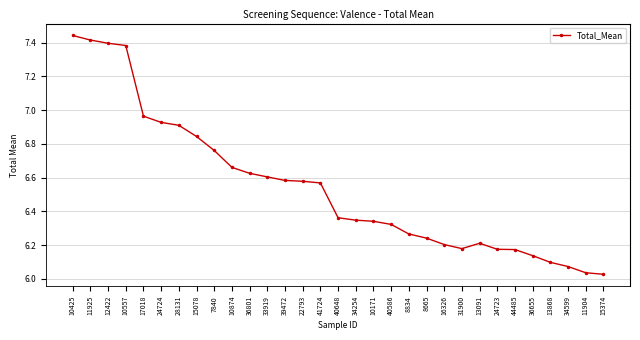

How many distinct data groups are displayed?

1